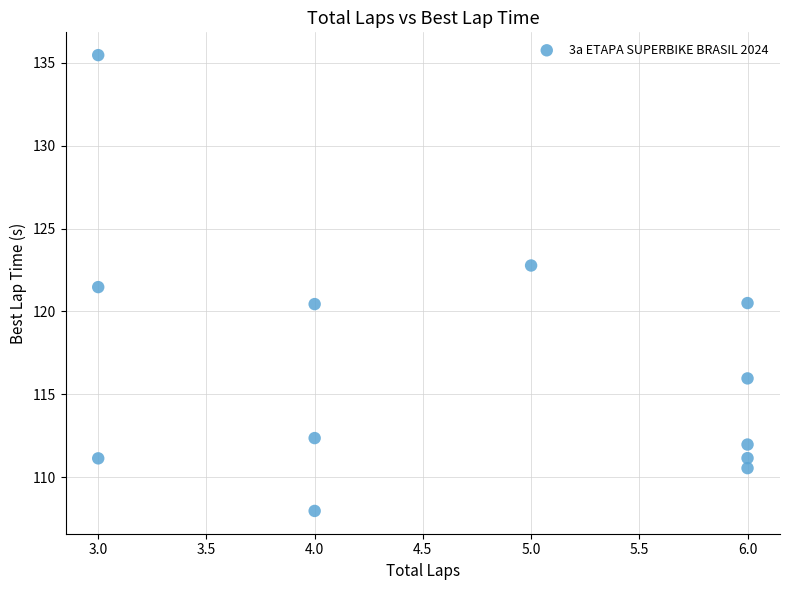

What is the average Y value?

116.8